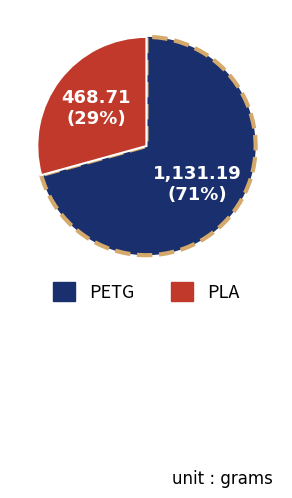

True or false: PLA accounts for 29% of the total.

True